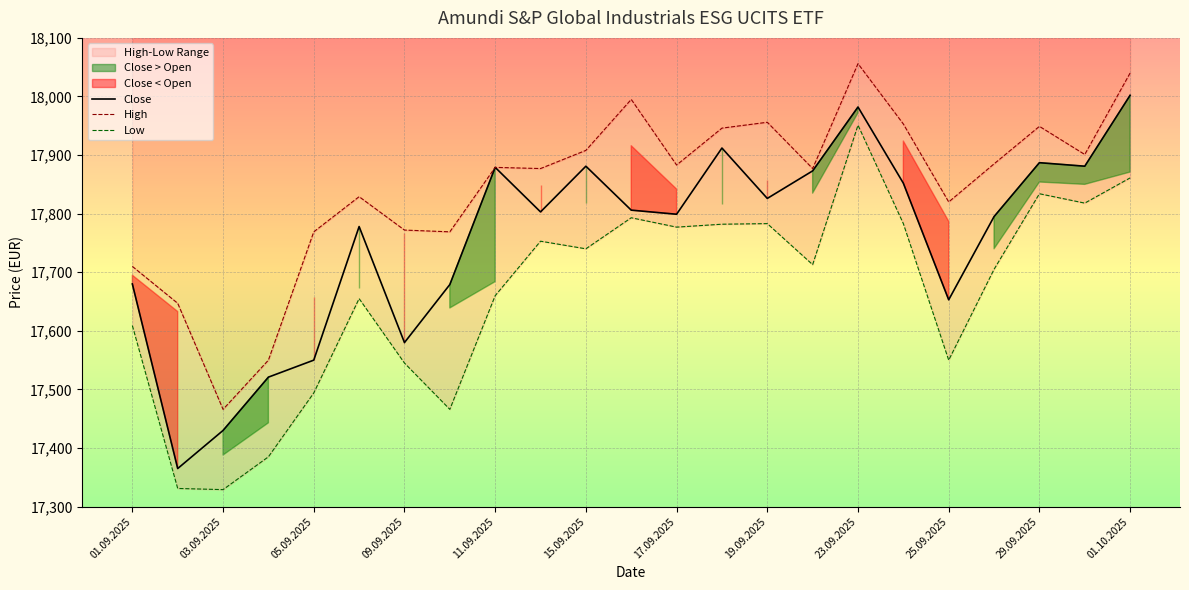

What value does the Low series have at 01.09.2025?

17609